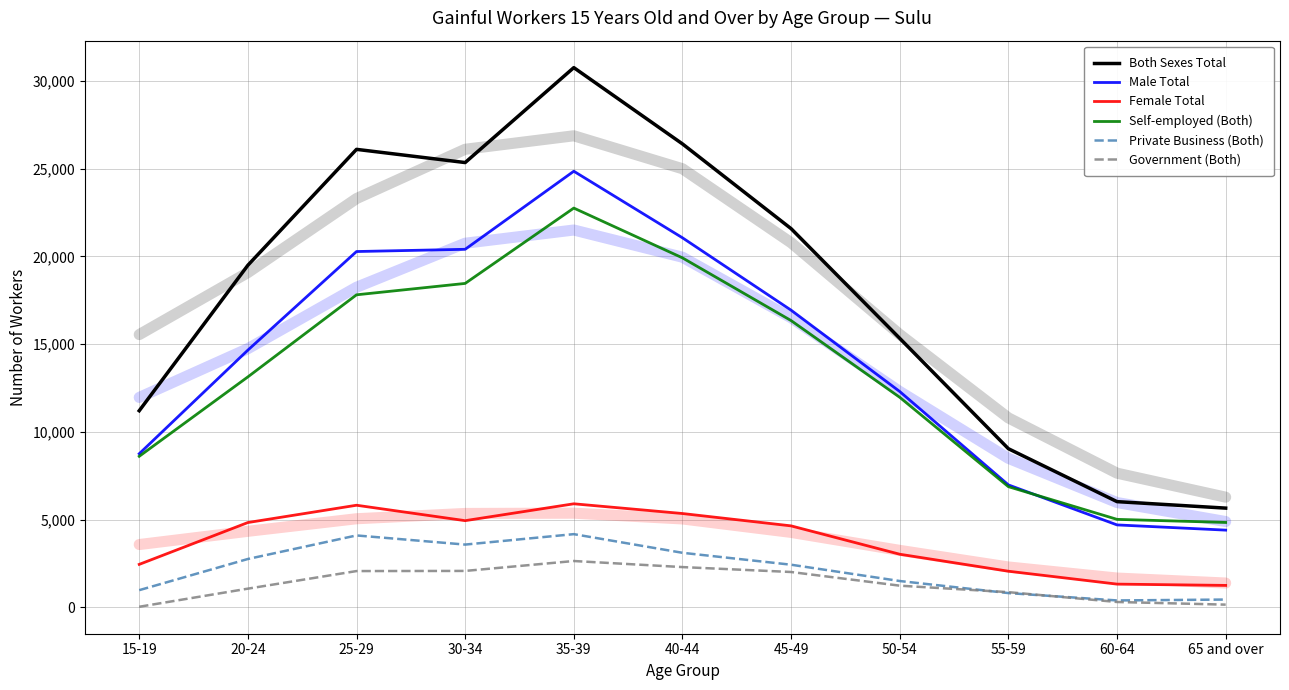

In Private Business (Both), how many points are lower than both neighbors (excluding endpoints)?

2